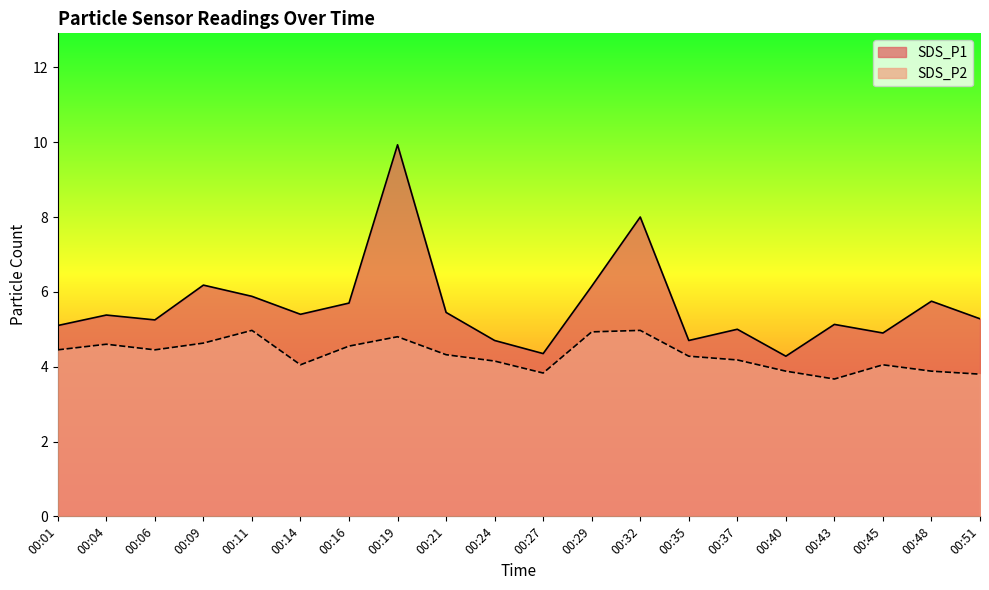

At which label does SDS_P1 reach its peak?

00:19